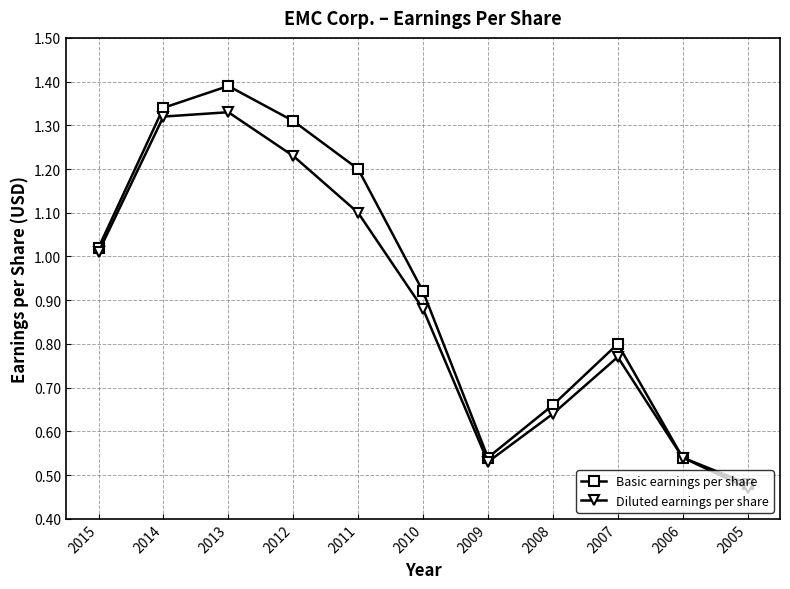

The Diluted earnings per share series shows 1.2 at 2012. True or false?

True